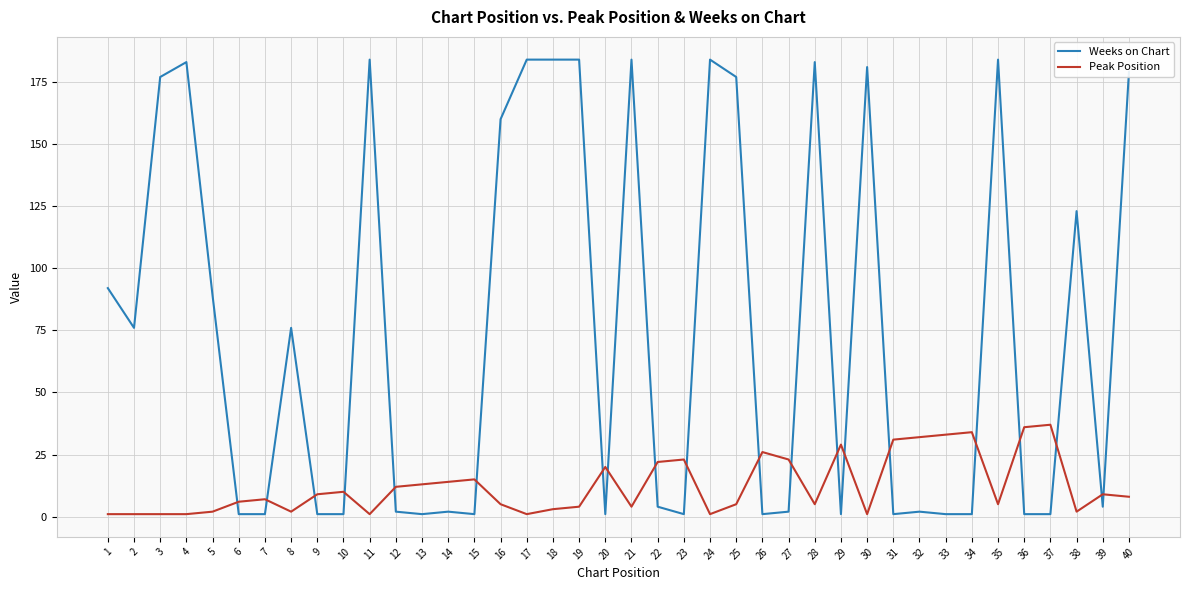

Reading left to right, list all the values displayed in this chart.

Weeks on Chart: 92	76	177	183	89	1	1	76	1	1	184	2	1	2	1	160	184	184	184	1	184	4	1	184	177	1	2	183	1	181	1	2	1	1	184	1	1	123	4	179
Peak Position: 1	1	1	1	2	6	7	2	9	10	1	12	13	14	15	5	1	3	4	20	4	22	23	1	5	26	23	5	29	1	31	32	33	34	5	36	37	2	9	8